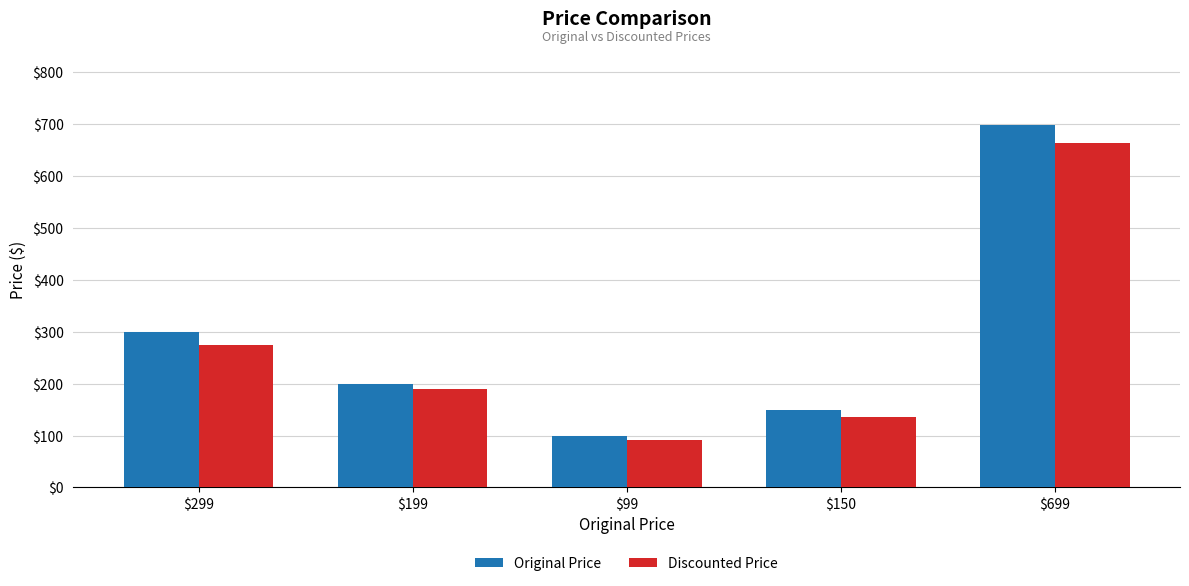

At which label does Original Price first exceed 199?

$299